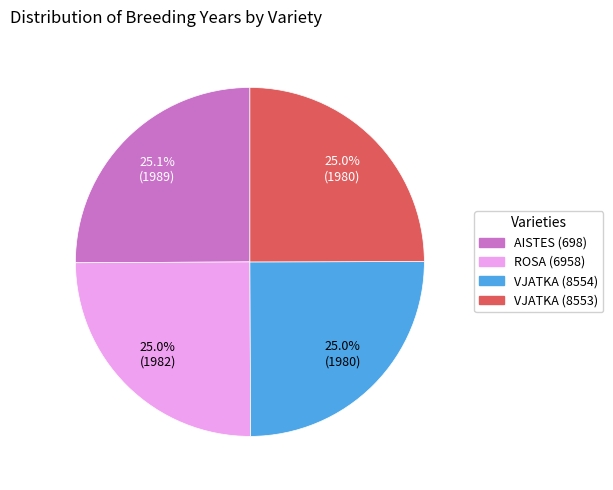

Is AISTES (698) the majority of the pie?

No